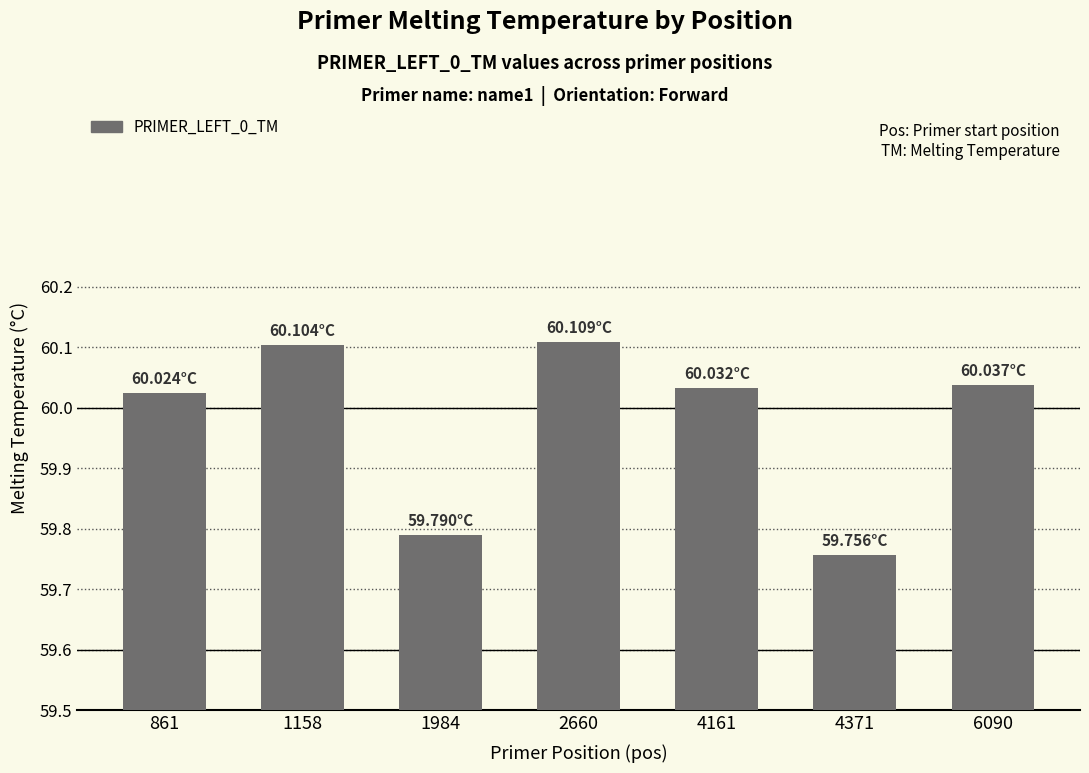

Is it true that the value at 2660 is 15.7?

False